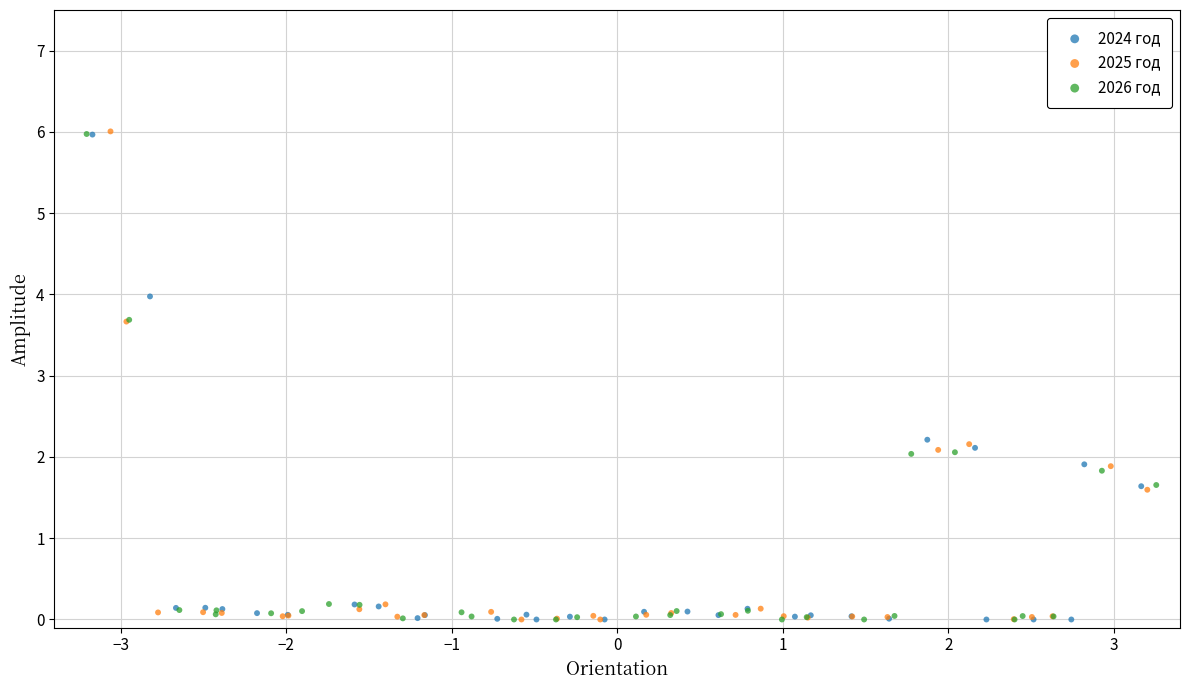

Which series has the largest Y range (max minus min)?

2025 год